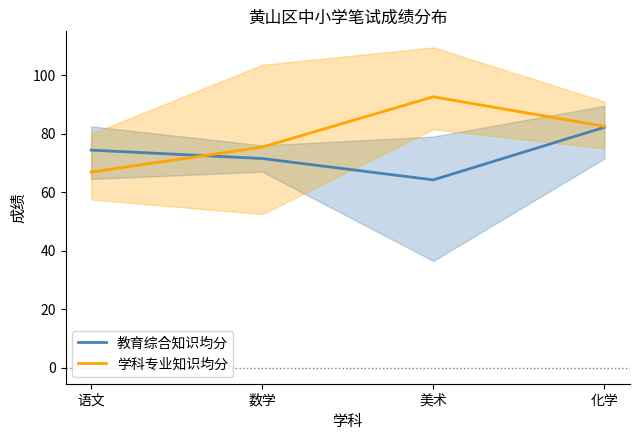

At 语文, list the series in order from largest to smallest.

教育综合知识均分, 学科专业知识均分